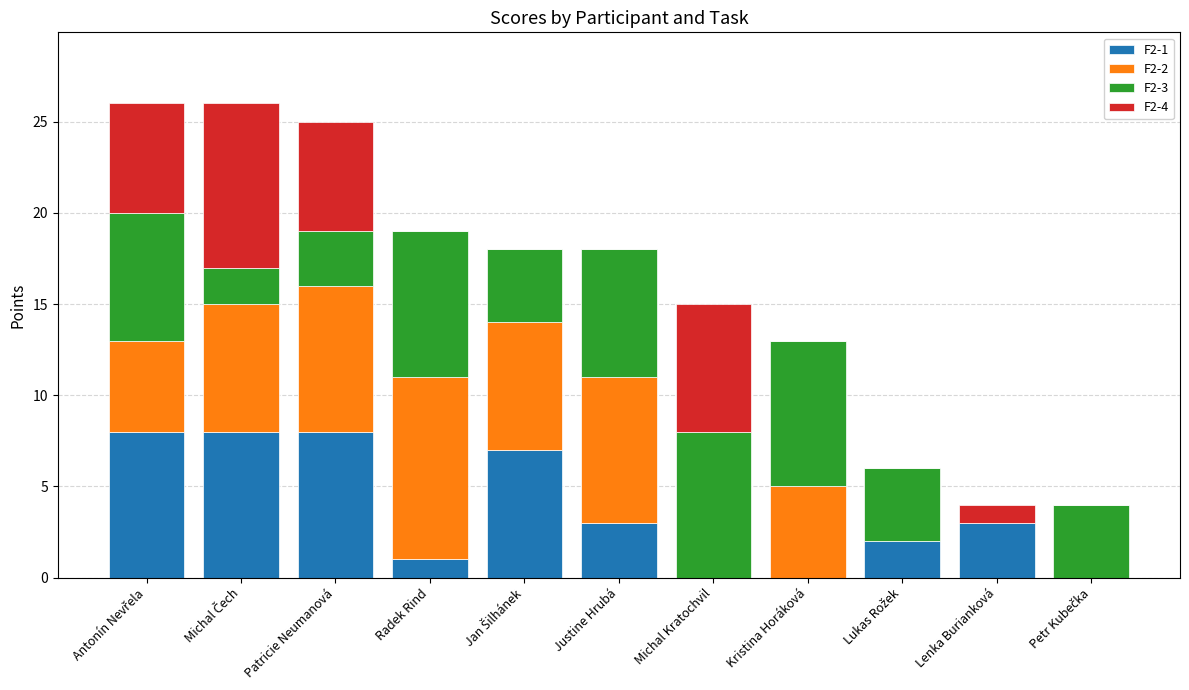

How many data points does each series have?

11